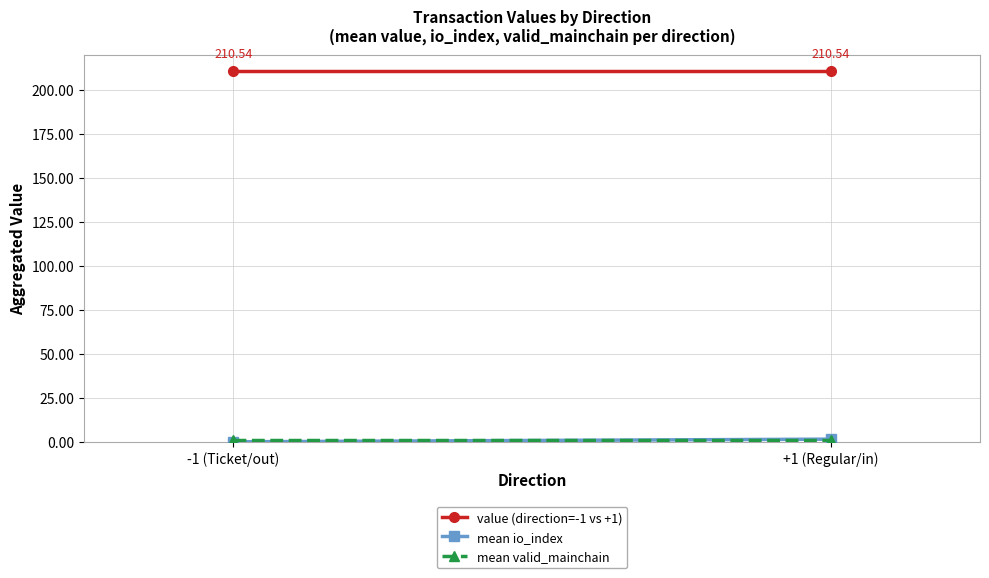

What is the approximate value of value (direction=-1 vs +1) at +1 (Regular/in)?

210.5